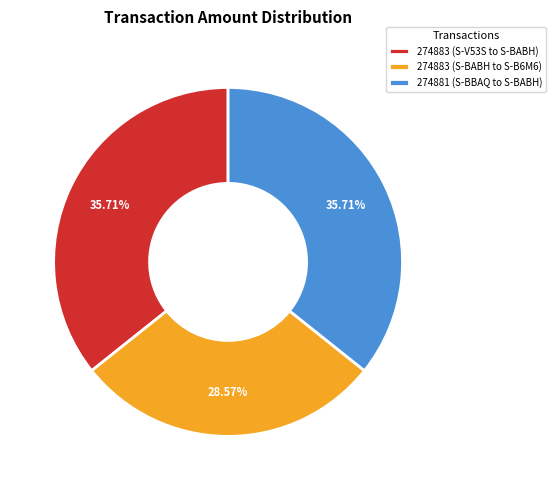

To the nearest percent, what is the combined percentage of 274881 (S-BBAQ to S-BABH) and 274883 (S-V53S to S-BABH)?

71%